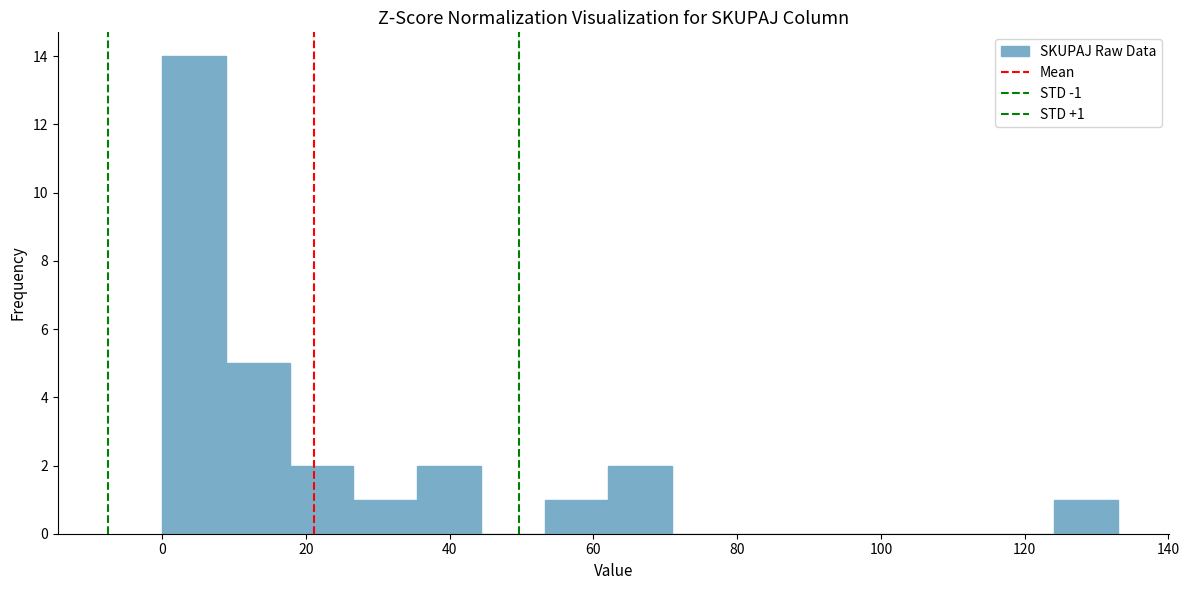

Which range on the x-axis has the tallest bar?

0 to 8